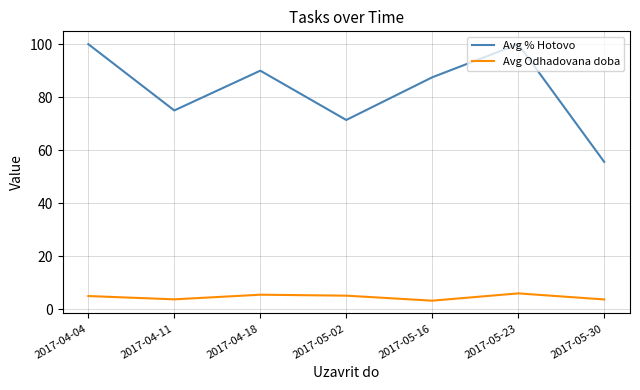

True or false: Avg Odhadovana doba and Avg % Hotovo cross at least once.

False